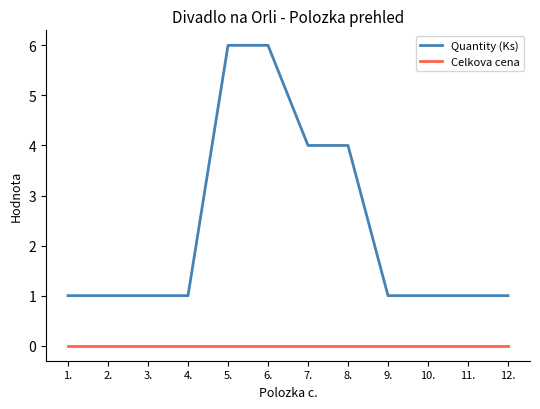

Is it true that Quantity (Ks) equals 11 at 5.?

False